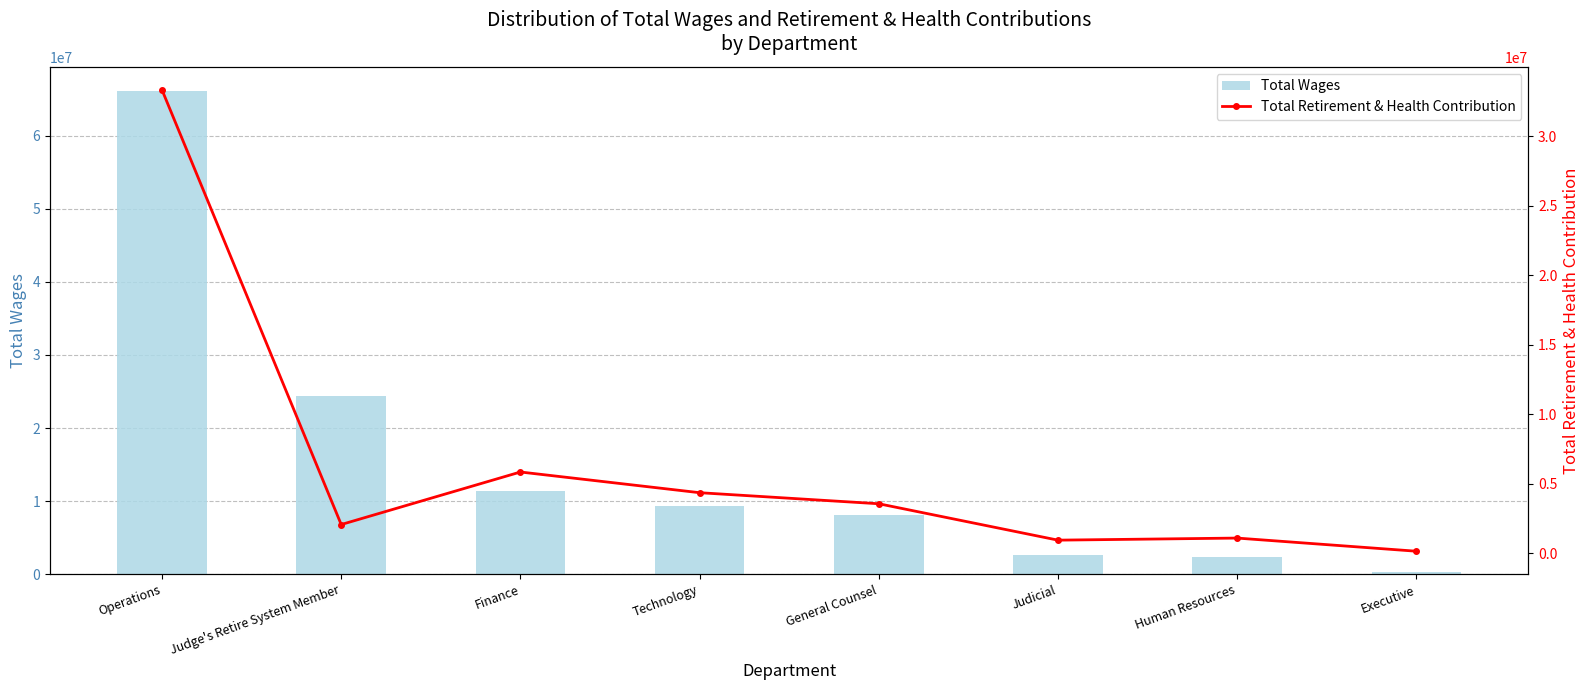

What is the smallest value displayed?

132817